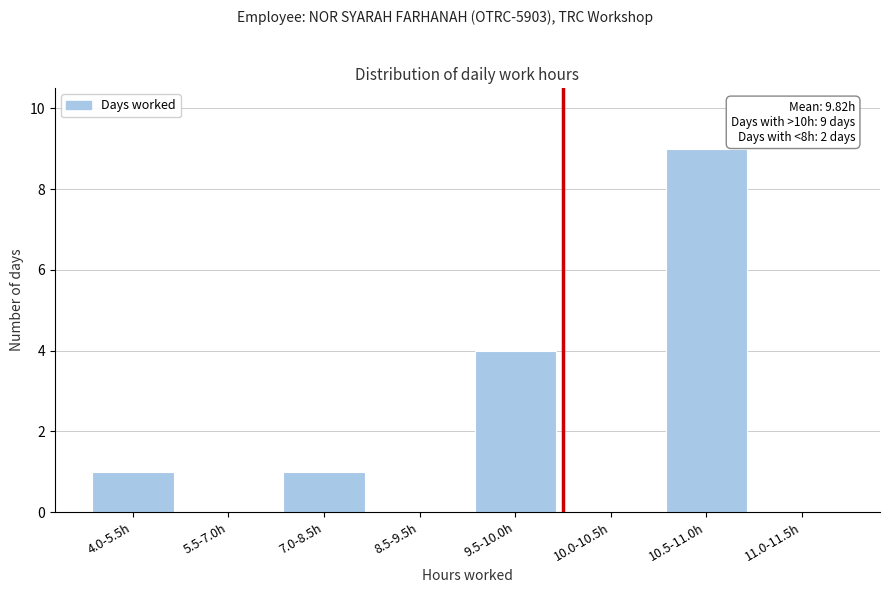

Reading left to right, list all the values displayed in this chart.

4.0-5.5h=1	5.5-7.0h=0	7.0-8.5h=1	8.5-9.5h=0	9.5-10.0h=4	10.0-10.5h=0	10.5-11.0h=9	11.0-11.5h=0